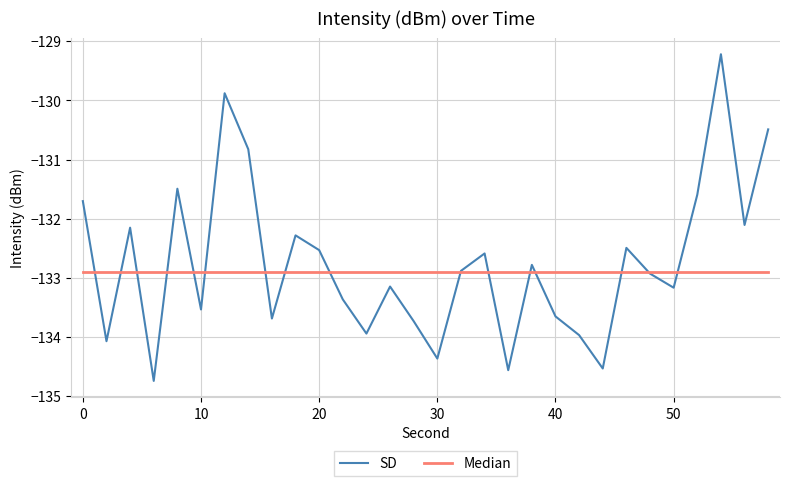

Rank the series by their average value, from lowest to highest.

Median, SD